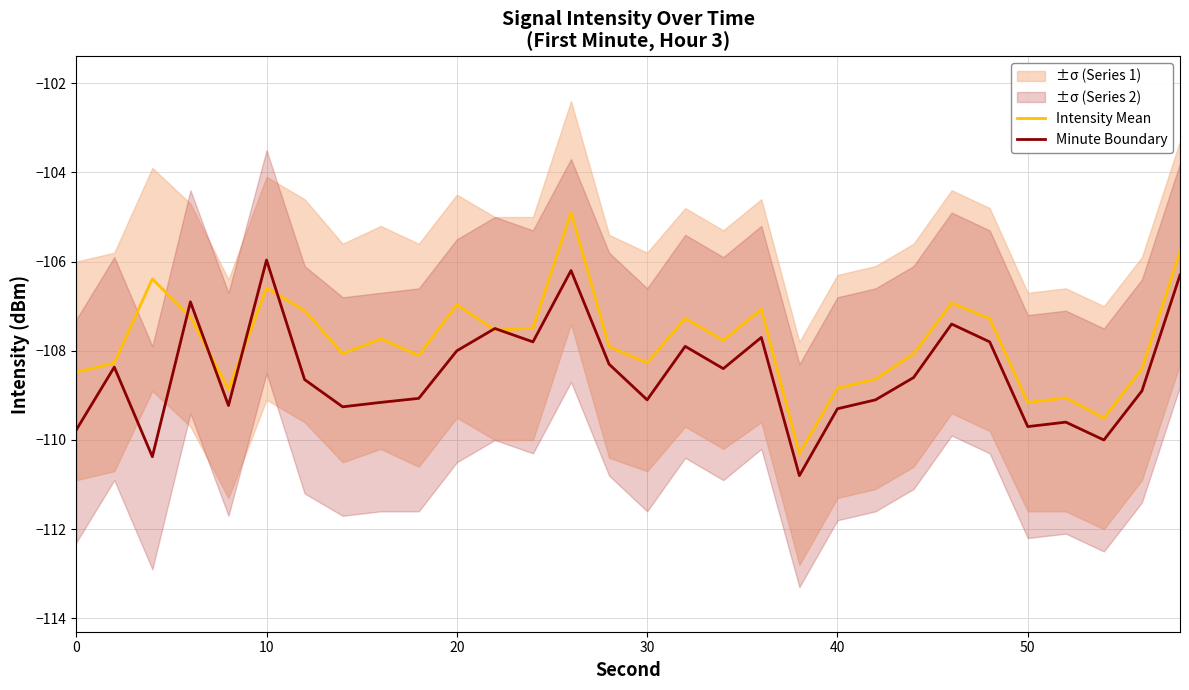

True or false: Intensity Mean has a value of -167.1 at 50.

False